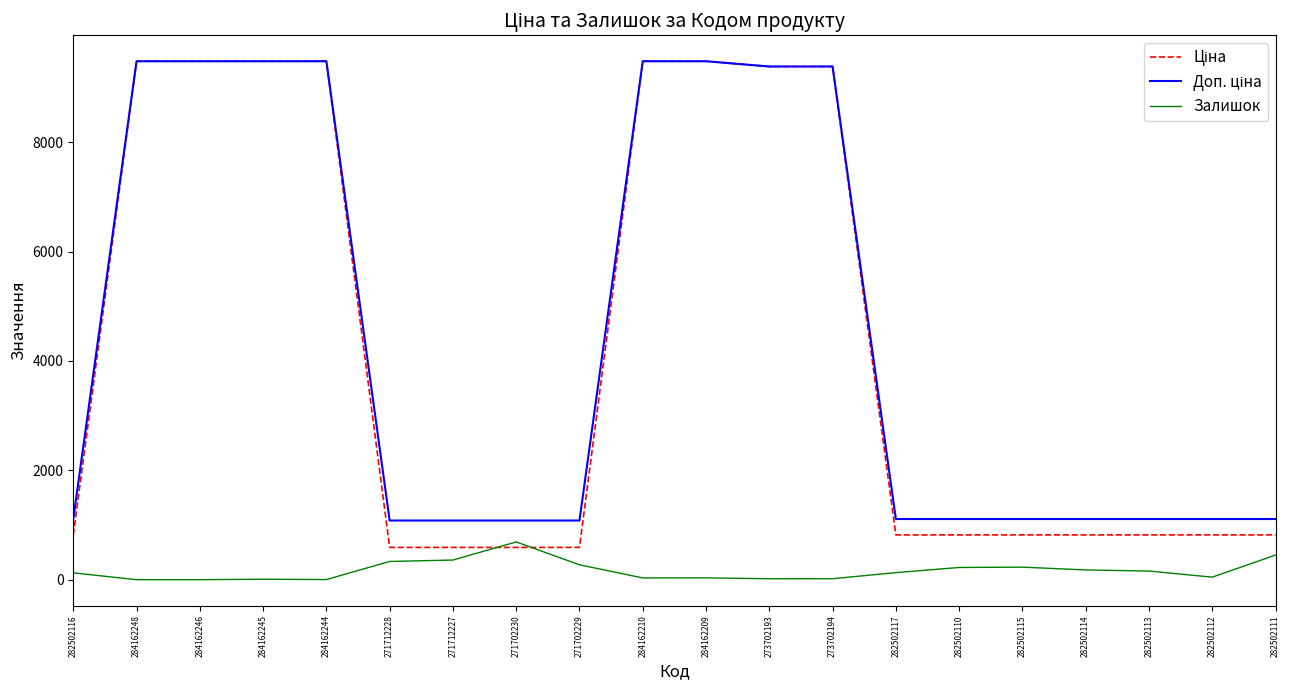

What is the spread (max minus min) of values at 284162246?

9480.1